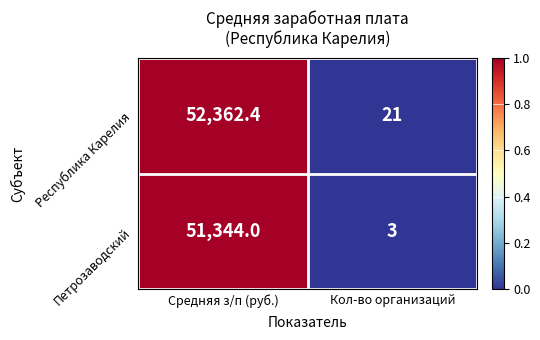

What is the difference between the maximum and minimum values in the Республика Карелия series?

52341.4